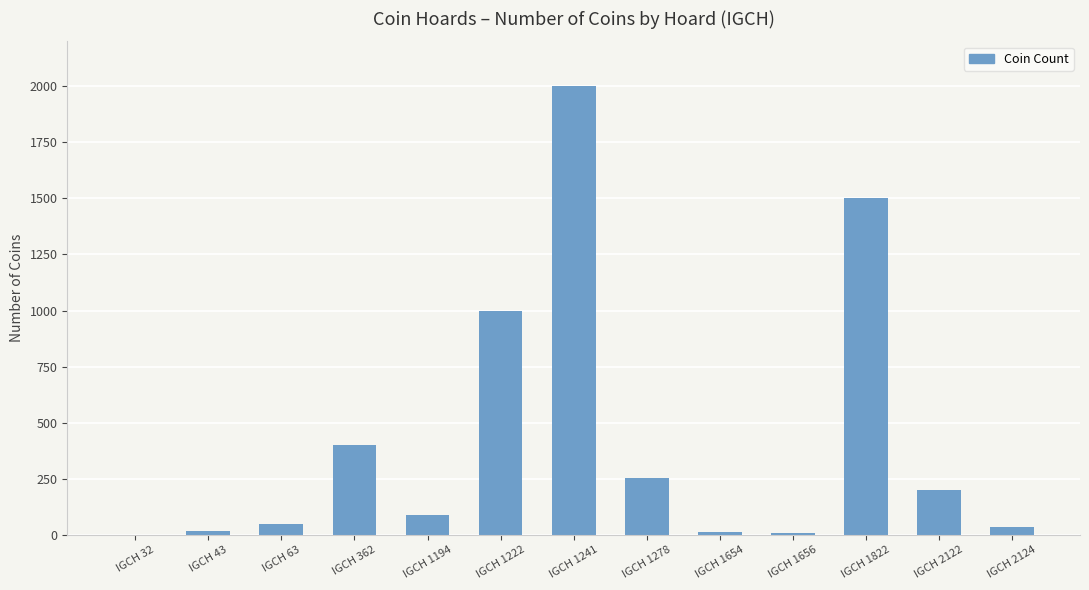

True or false: the data shows 61 at IGCH 2122.

False